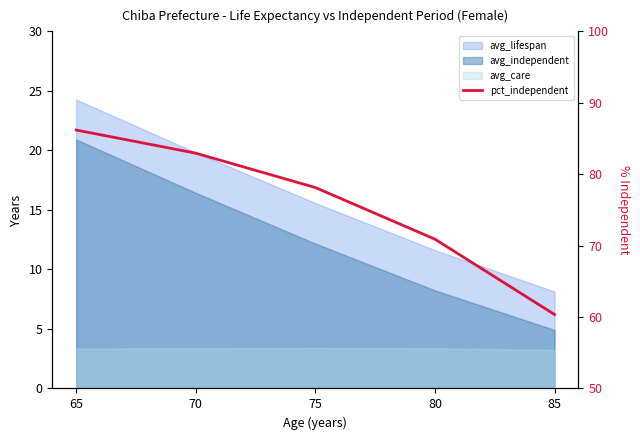

What is the change in value from 70 to 75?

-4.8